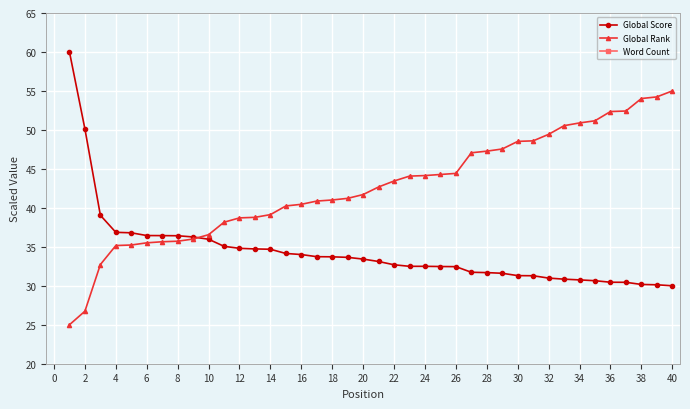

Read the Global Rank value at 6.

35.5